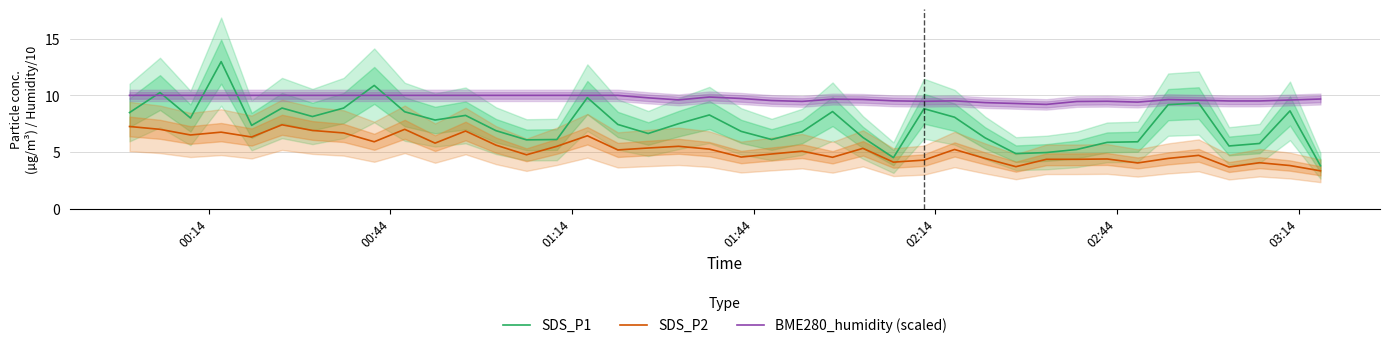

True or false: BME280_humidity (scaled) and SDS_P2 intersect in this chart.

False